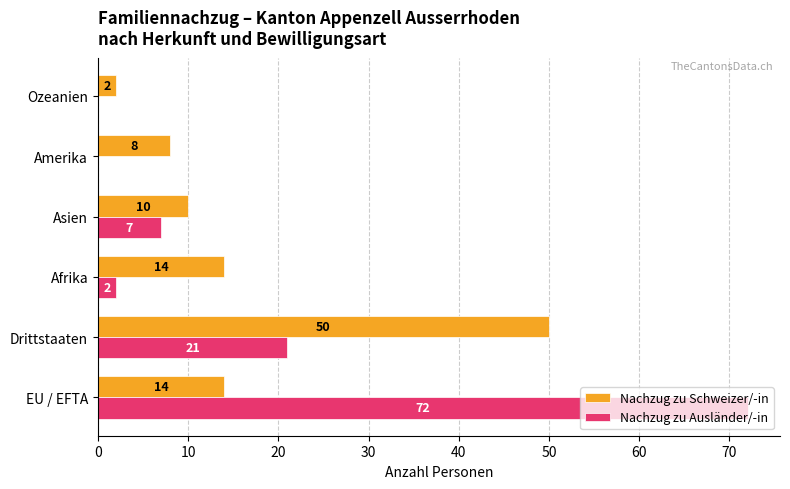

At which category does the chart reach its peak across all series?

EU / EFTA